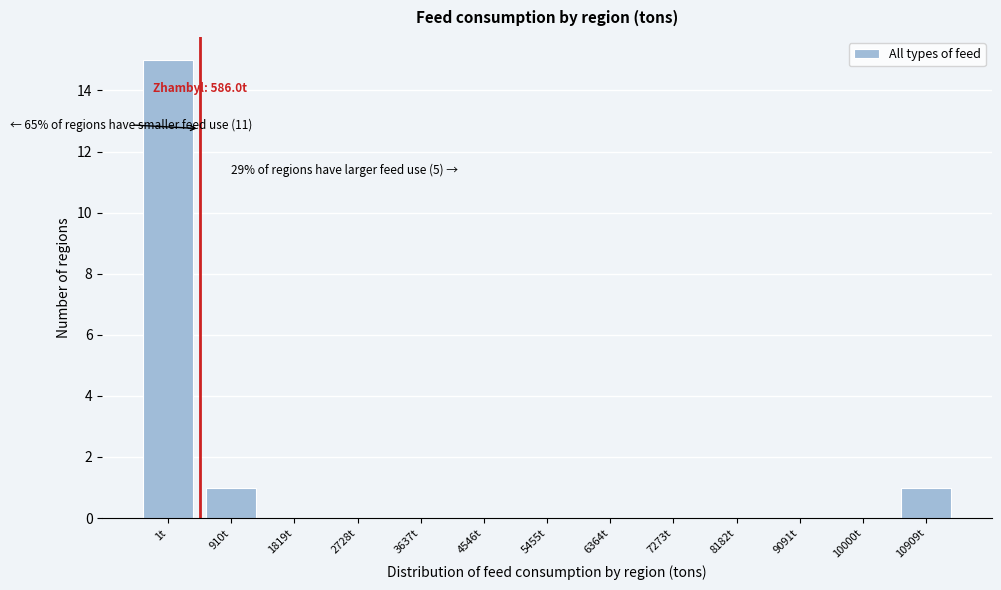

Reading right to left, extract all data points from this chart.

10909t=1	10000t=0	9091t=0	8182t=0	7273t=0	6364t=0	5455t=0	4546t=0	3637t=0	2728t=0	1819t=0	910t=1	1t=15